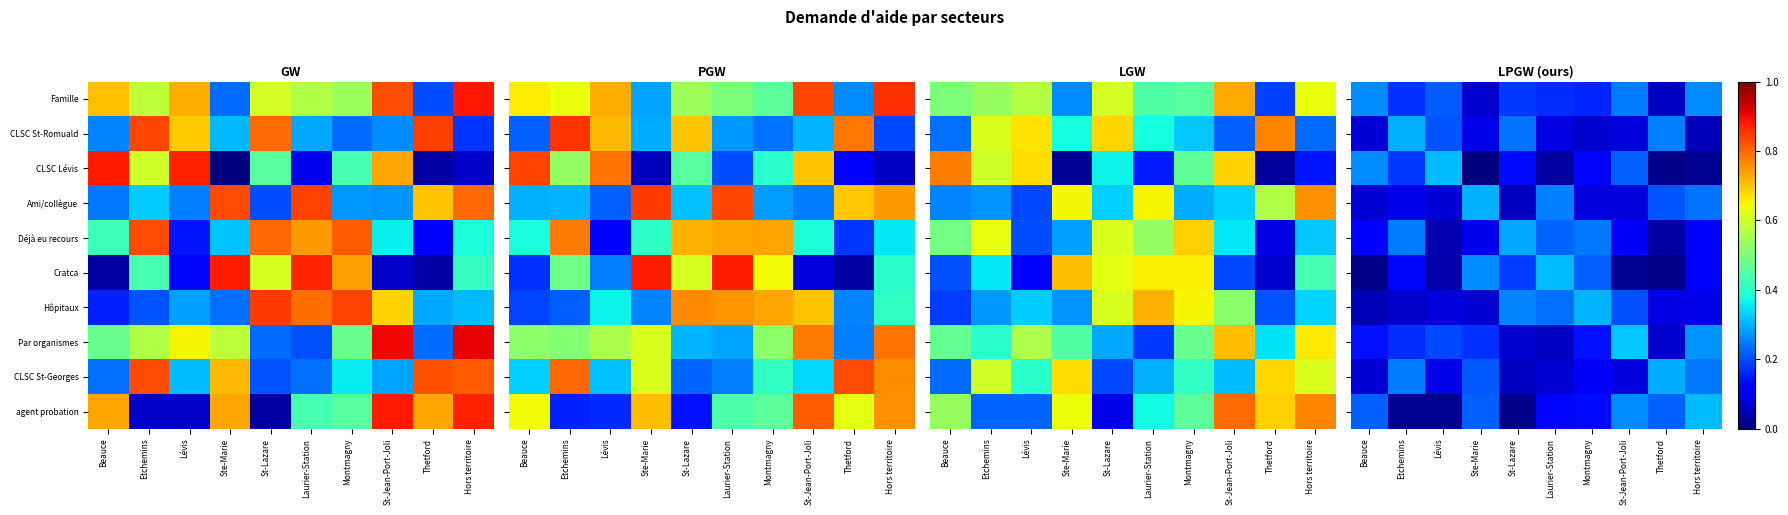

Between Ste-Marie and St-Lazare, which is larger?

St-Lazare